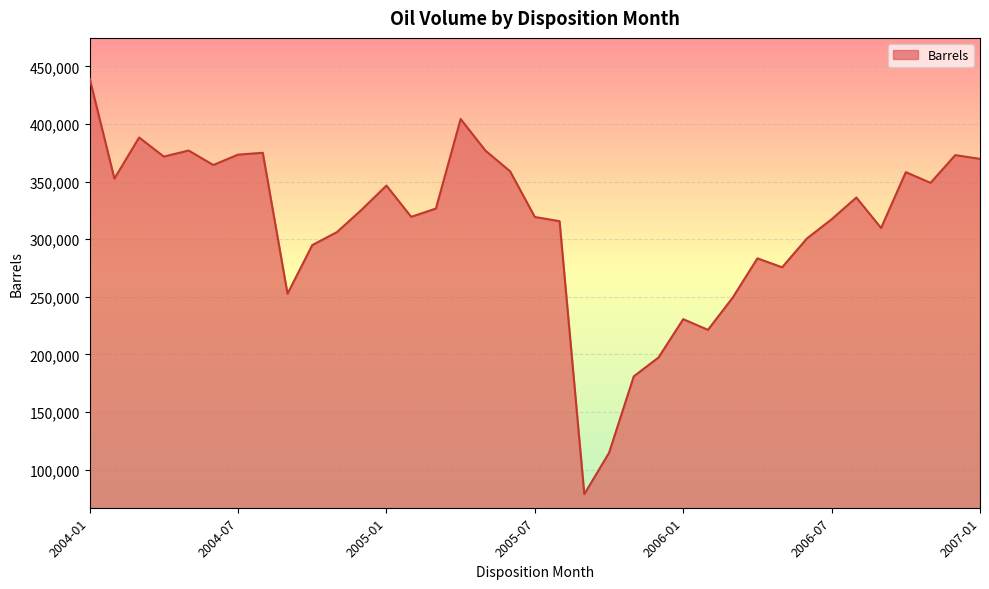

What is the difference between the maximum and minimum values?

360826.3